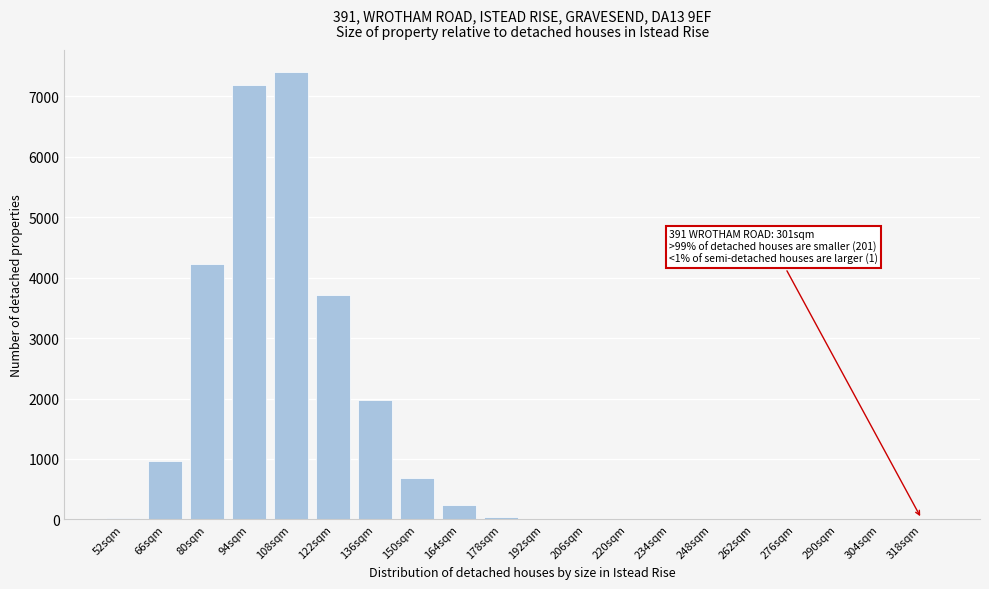

The value at 66sqm is 973. True or false?

True